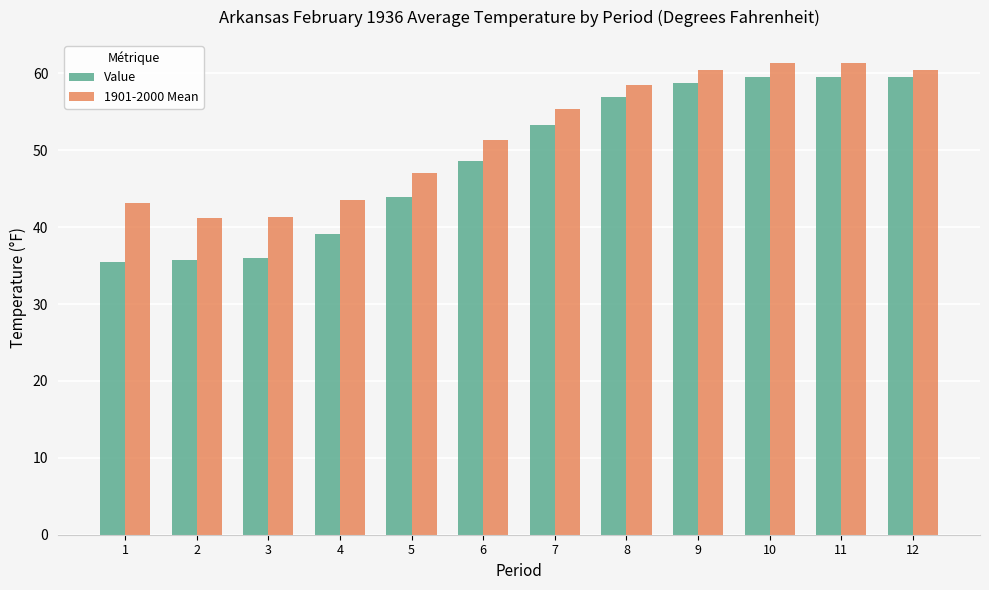

What is the average value of the 1901-2000 Mean series?

52.1